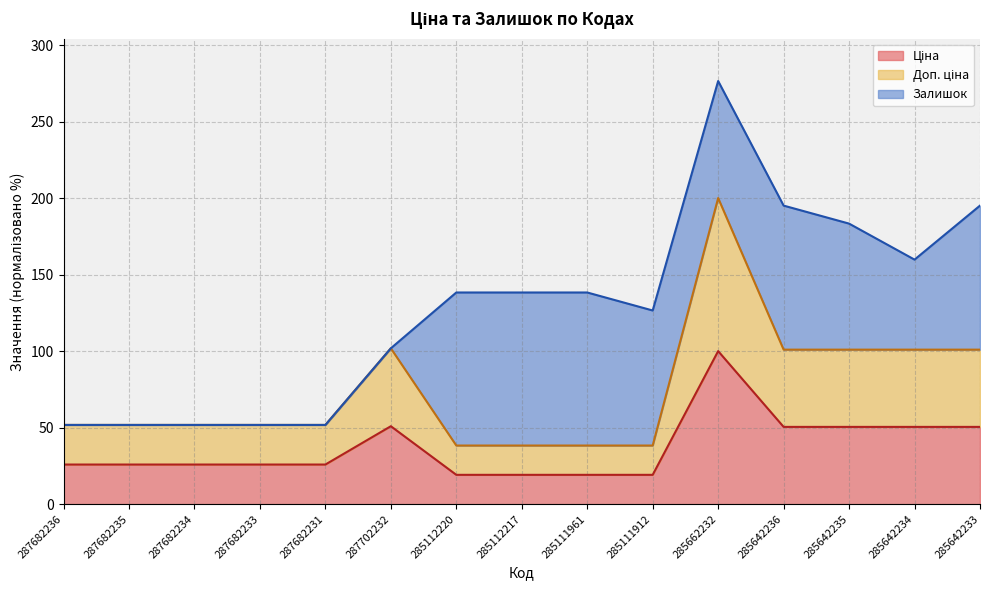

What is the value of the Доп. ціна point at the 4th from the left?

51.8